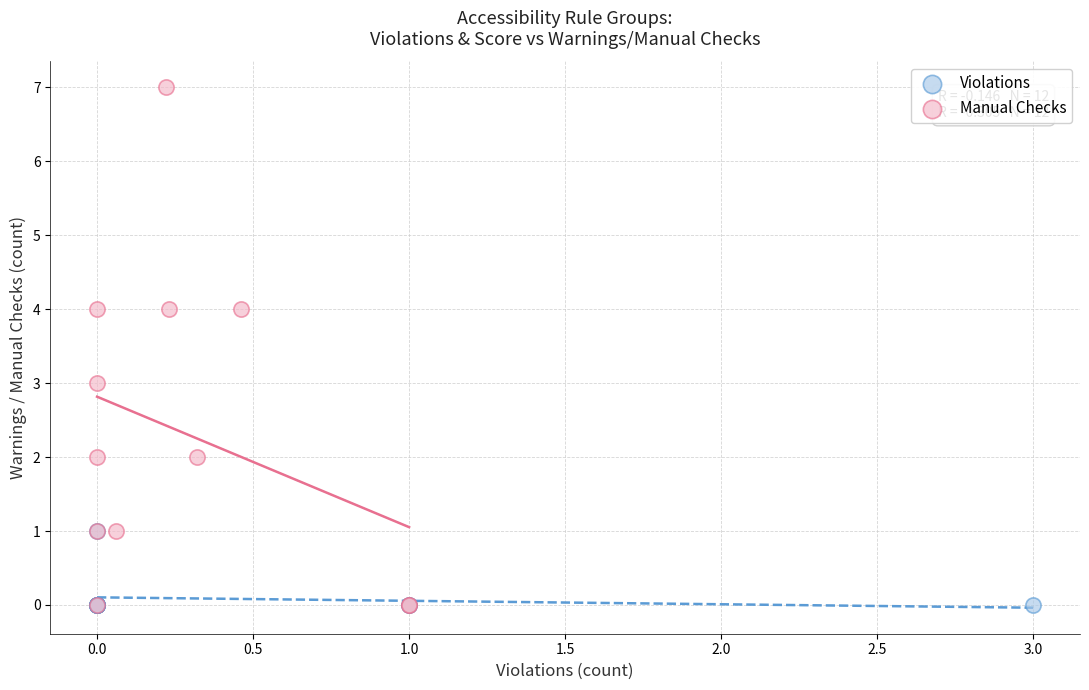

Which series has the widest spread of Y values?

Manual Checks